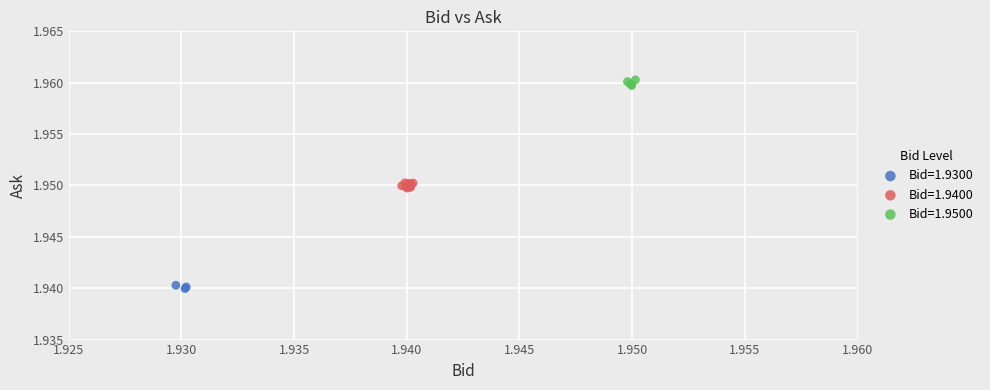

Which series reaches the maximum Y coordinate?

Bid=1.9500